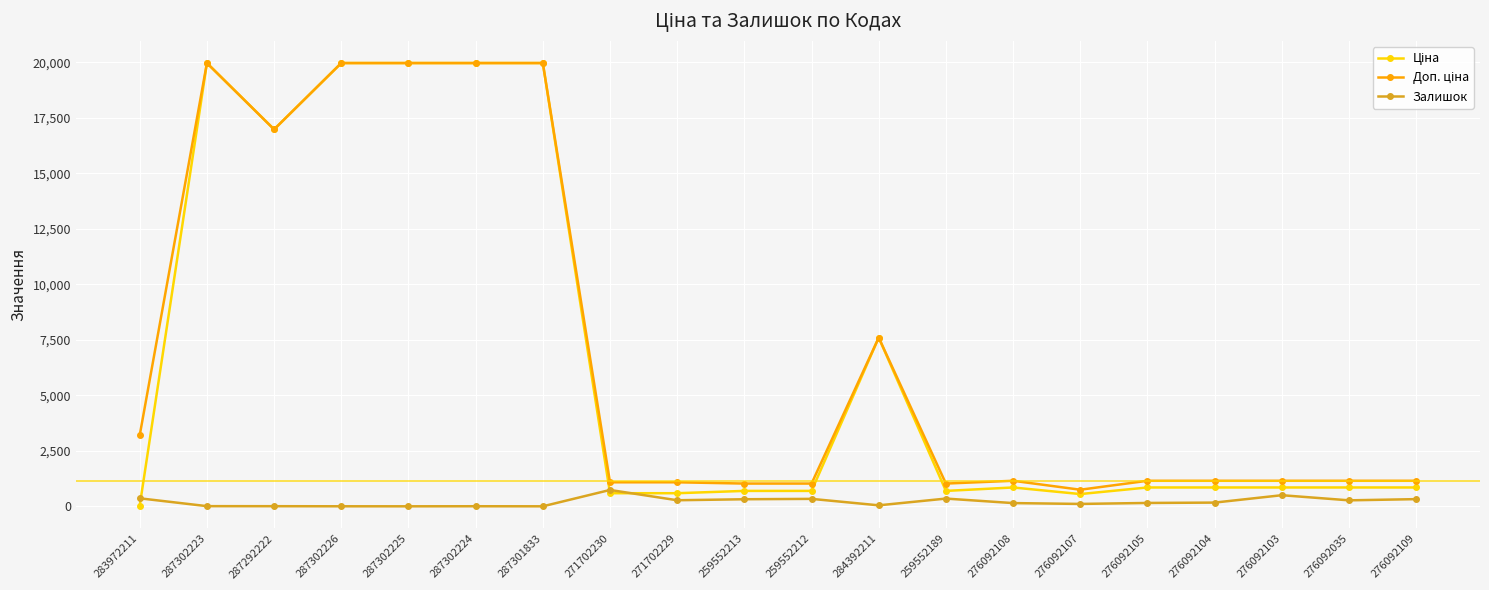

Is it true that Залишок equals 736.0 at 271702230?

True